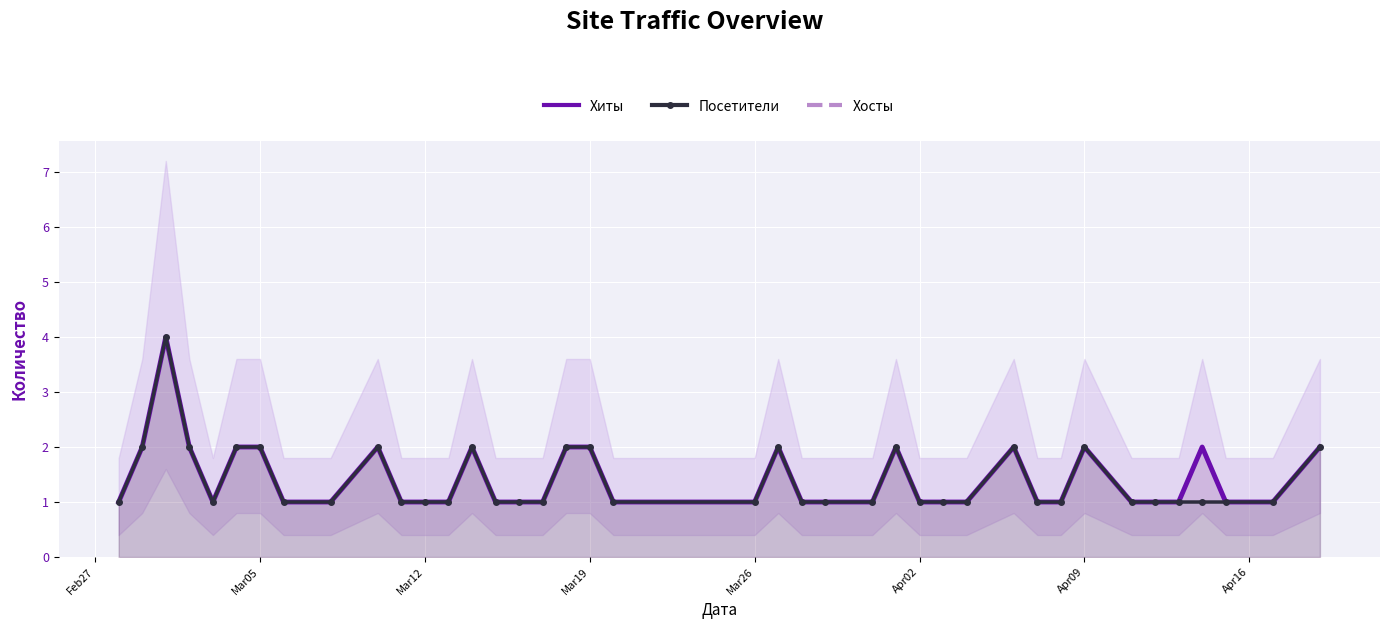

How many lines are shown in the chart?

3